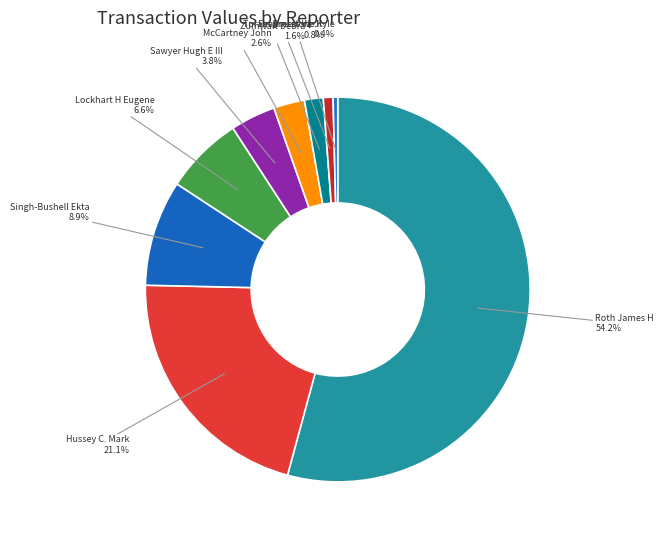

Which category has the biggest portion of the pie?

Roth James H